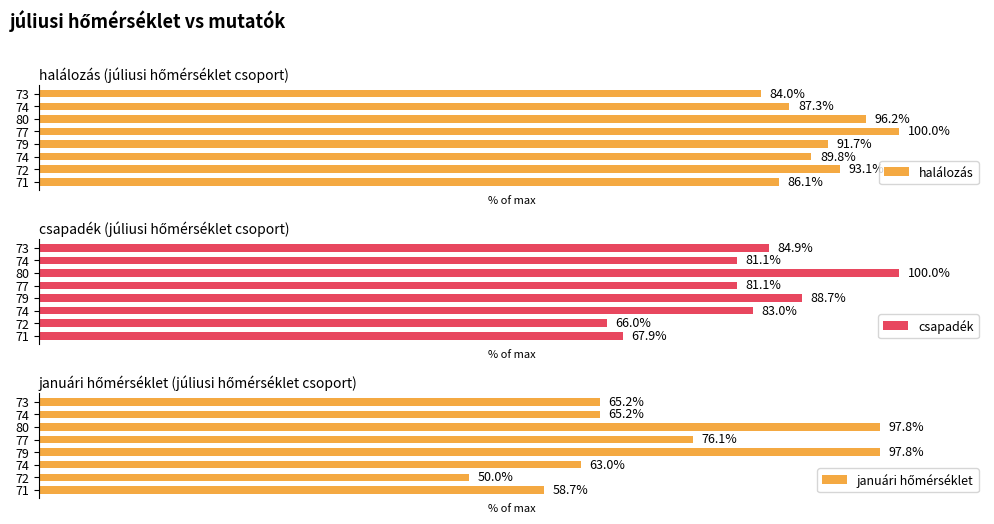

What are all the series names shown in the legend?

halálozás, csapadék, januári hőmérséklet